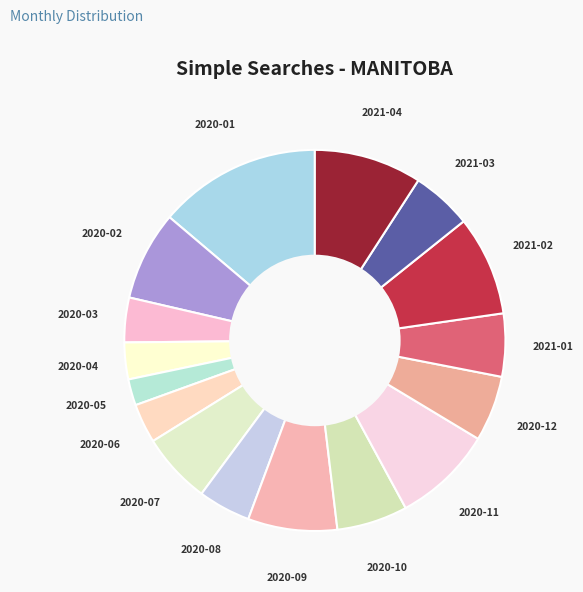

Count the number of slices in the pie.

16